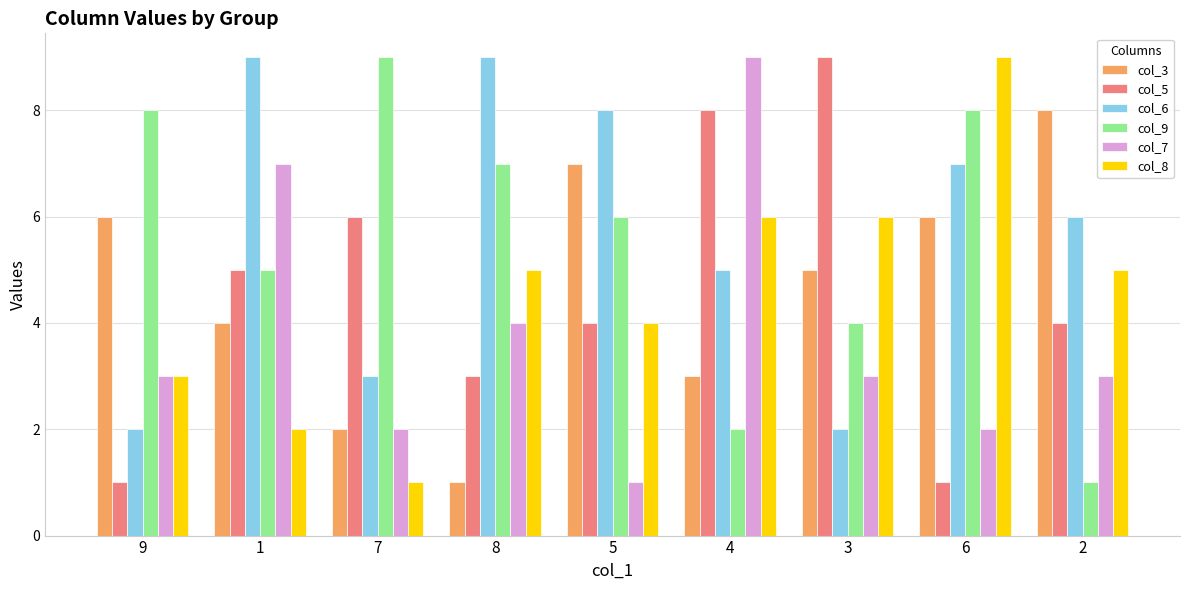

Which series has the largest total across all categories?

col_6